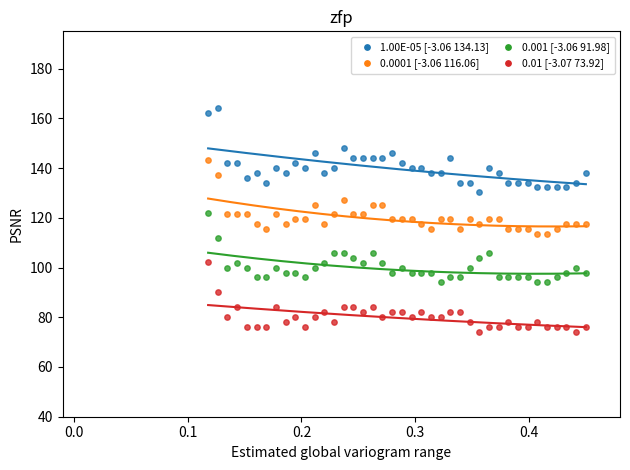

Across all data points, what is the range of Y values (max minus min)?

90.1